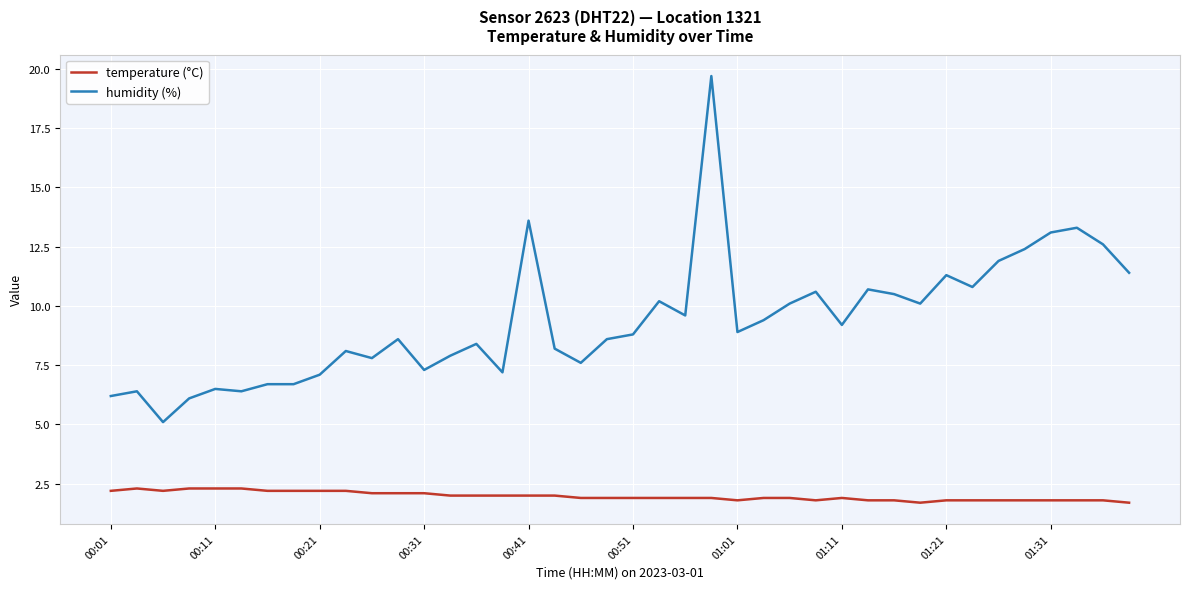

At how many categories does at least one series exceed 14?

1